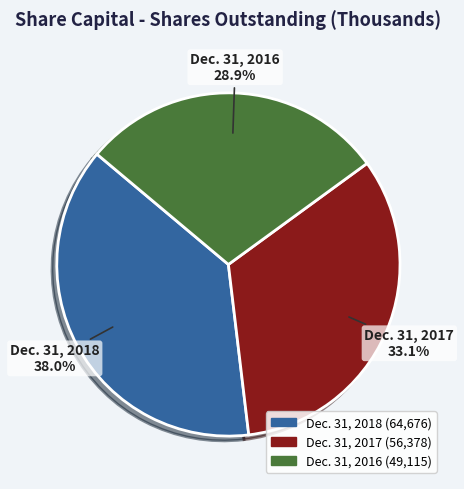

To the nearest percent, what is the combined percentage of Dec. 31, 2016 and Dec. 31, 2018?

67%